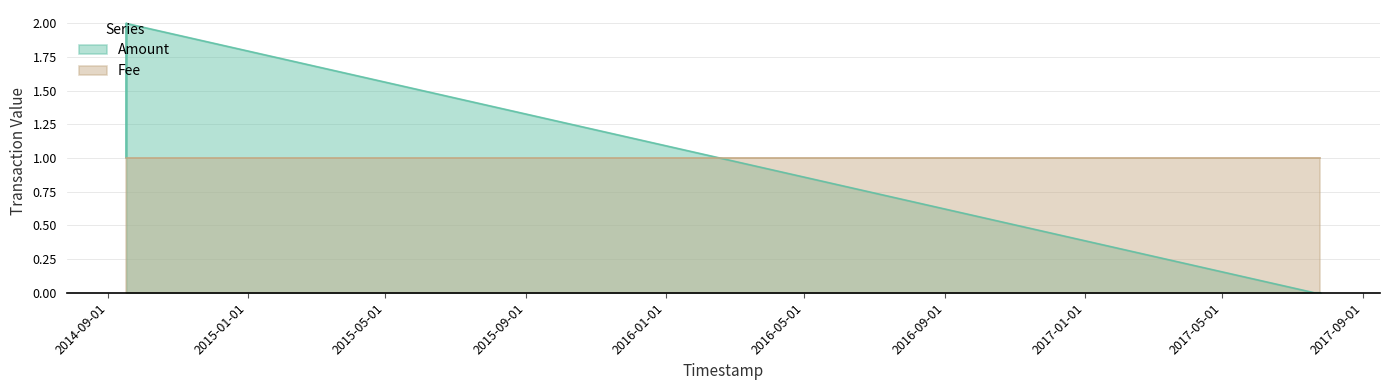

What is the difference between the highest and lowest values at 2014-09-16?

1